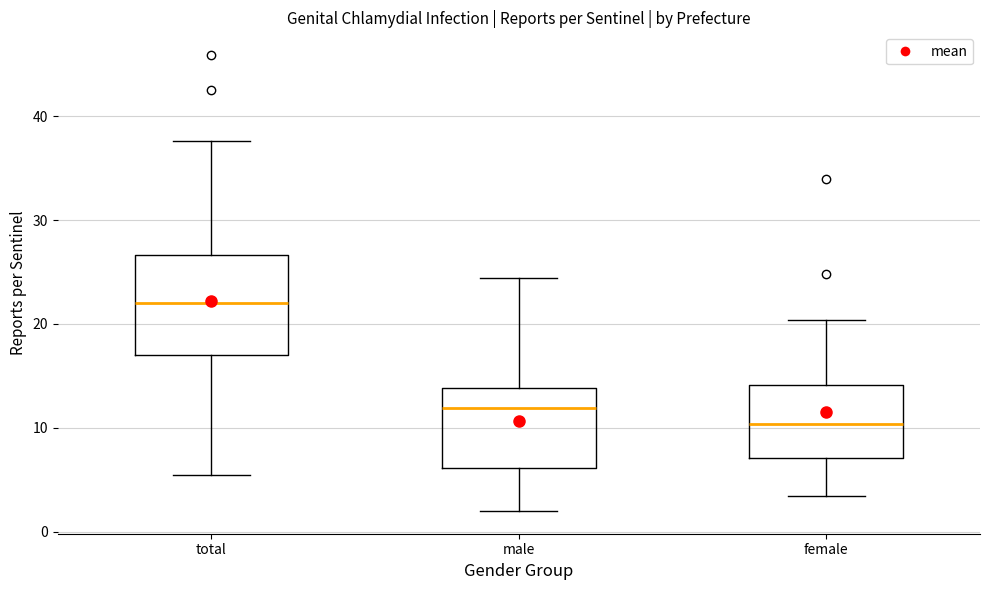

Reading left to right, transcribe this box plot: for each box, give where its median line is, the range the box spans, and where its two whiskers end, as read against the y-axis. The values are not printed on the chart, so give them approximately, as read against the axis.

total: median 22, box 17 to 27, whiskers 5 to 38
male: median 12, box 6 to 14, whiskers 2 to 24
female: median 10, box 7 to 14, whiskers 3 to 20